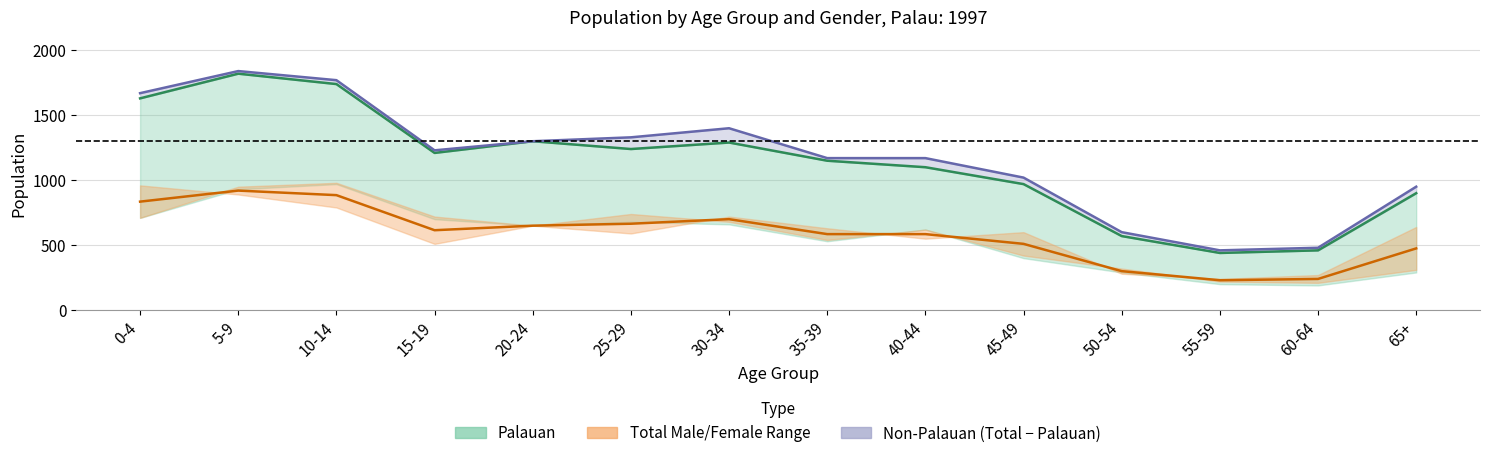

What is the label of the 6th point from the right?

40-44